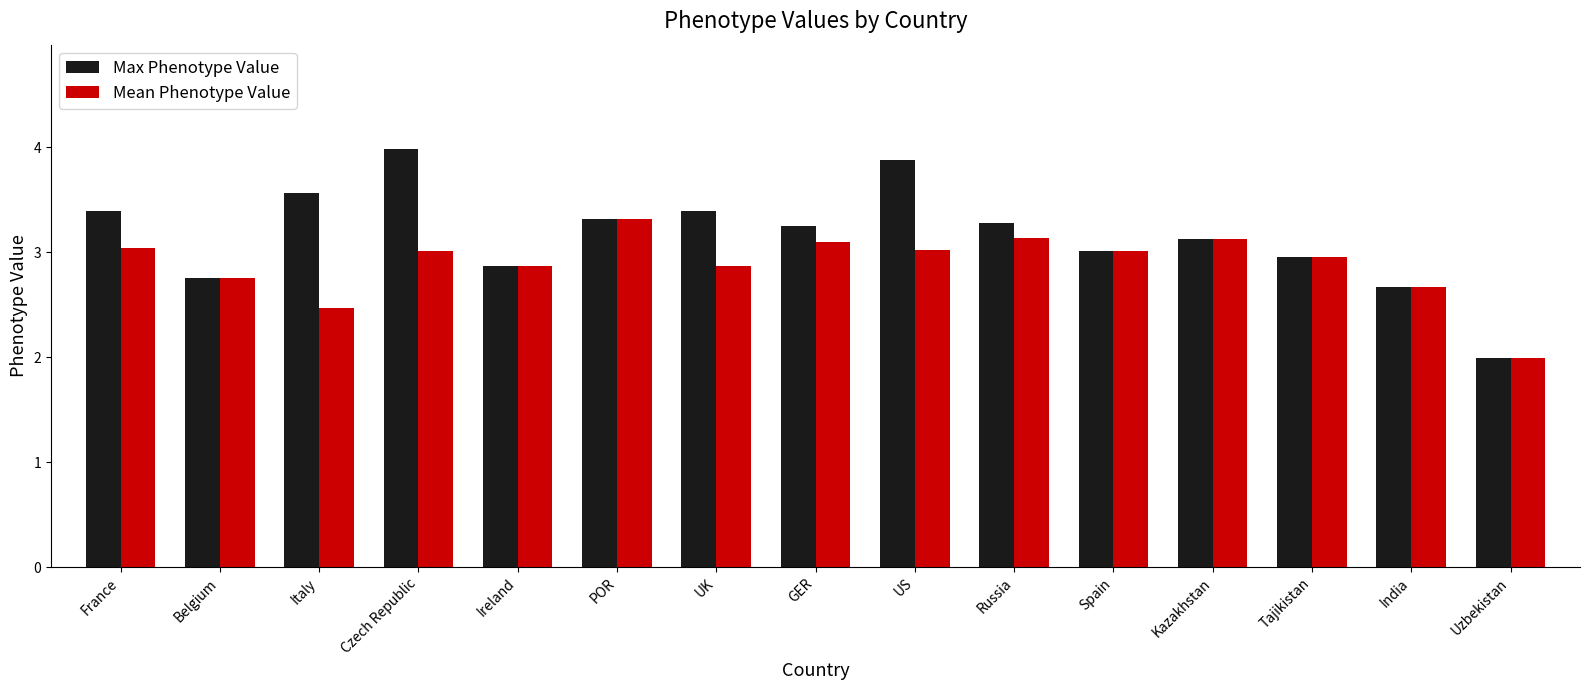

At France, list the series in order from largest to smallest.

Max Phenotype Value, Mean Phenotype Value